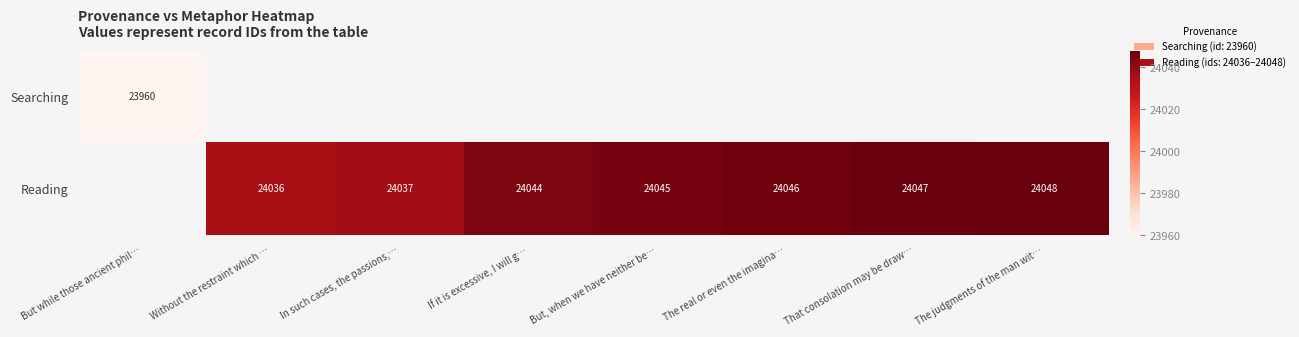

True or false: Reading has a value of 16007.2 at If it is excessive, I will g….

False